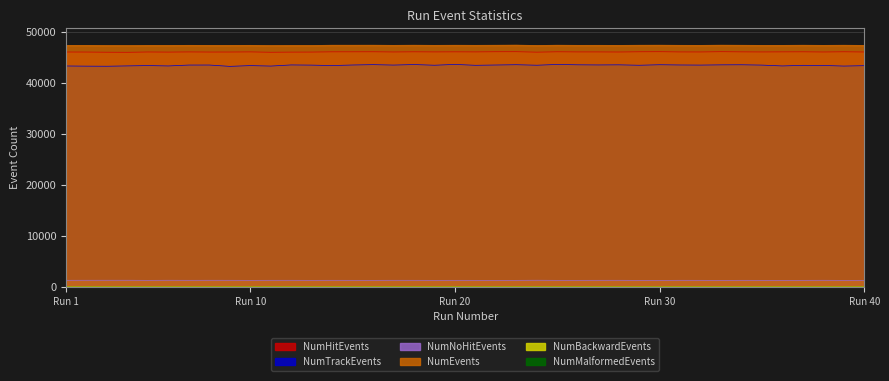

Which series has the largest range (max minus min)?

NumTrackEvents